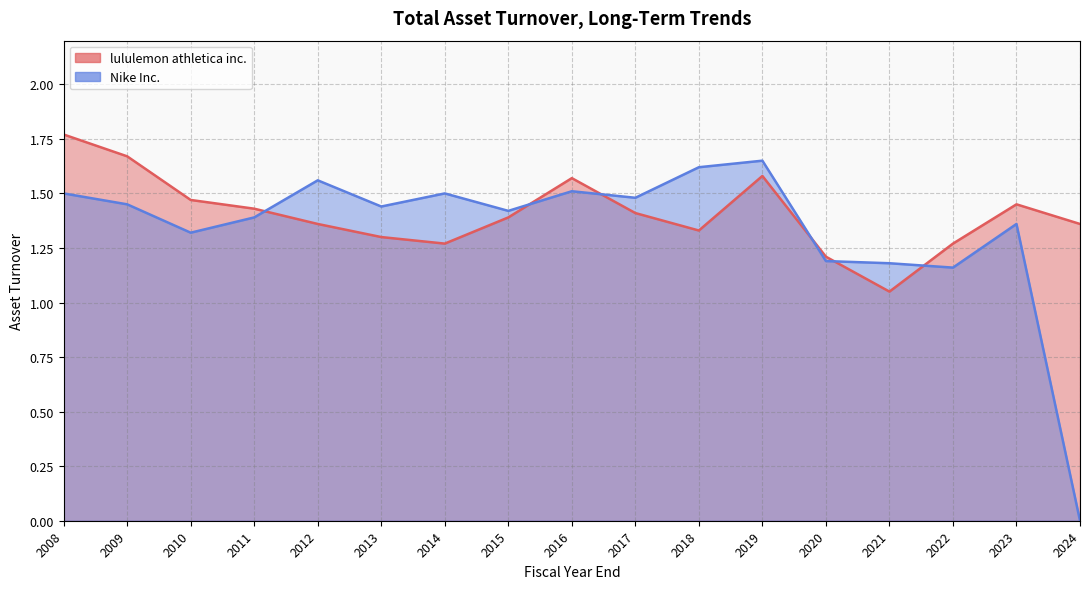

Between 2018-01-28 and 2010-01-31, which series saw the biggest shift?

Nike Inc.